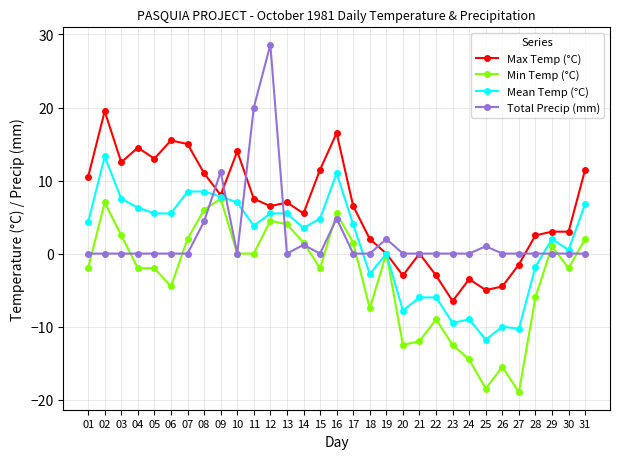

Where is the first local maximum for Mean Temp (°C)?

02